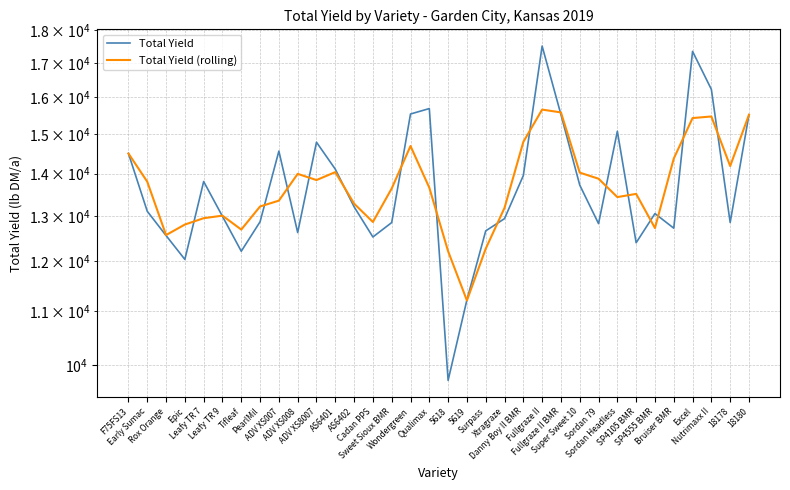

The Total Yield (rolling) series shows 4385.5 at Excel. True or false?

False